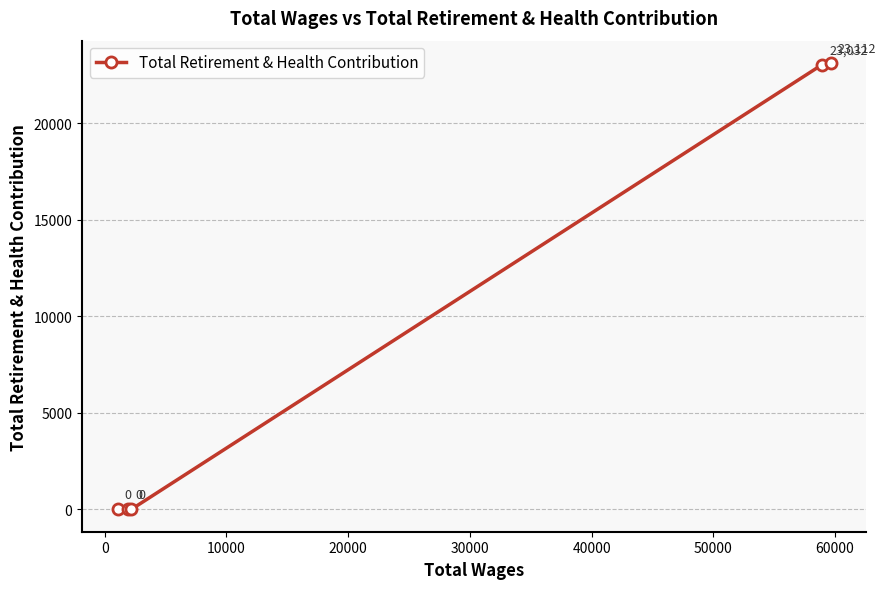

Count the number of values greater than 0.

2